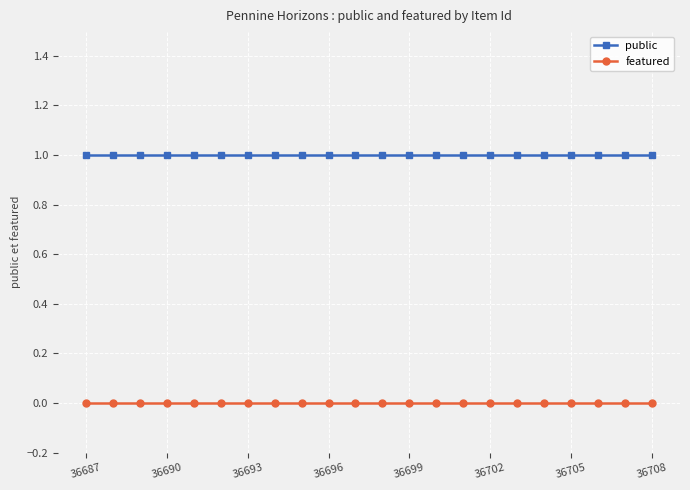

Rank the series by their average value, from highest to lowest.

public, featured